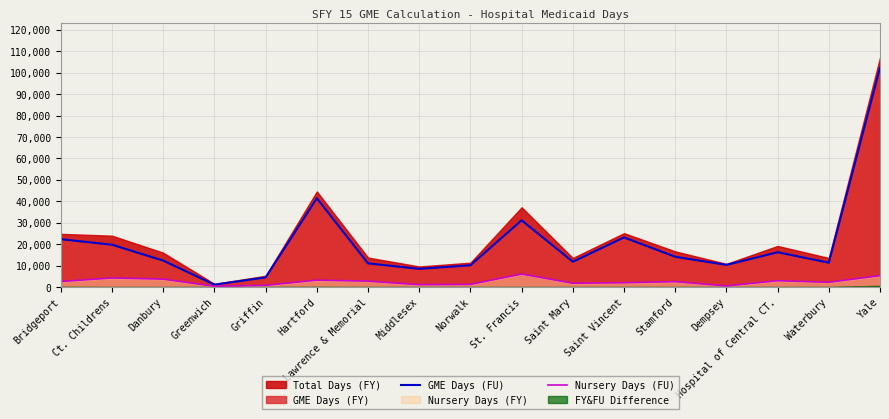

Count the number of categories in the chart.

17